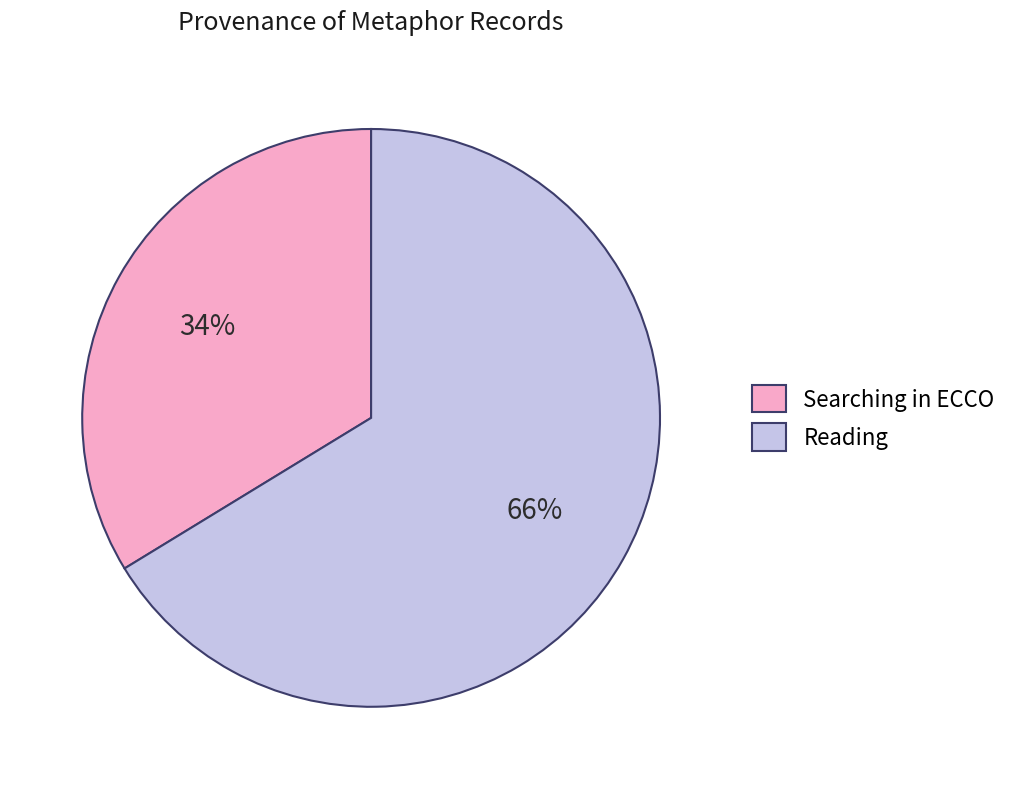

To the nearest percent, what portion does Reading represent?

66%